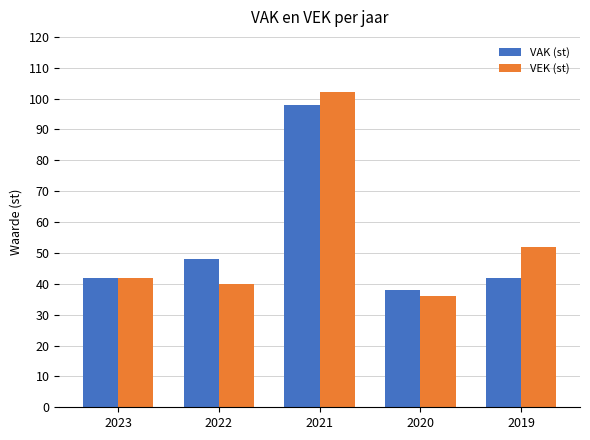

The VEK (st) series shows 36 at 2020. True or false?

True